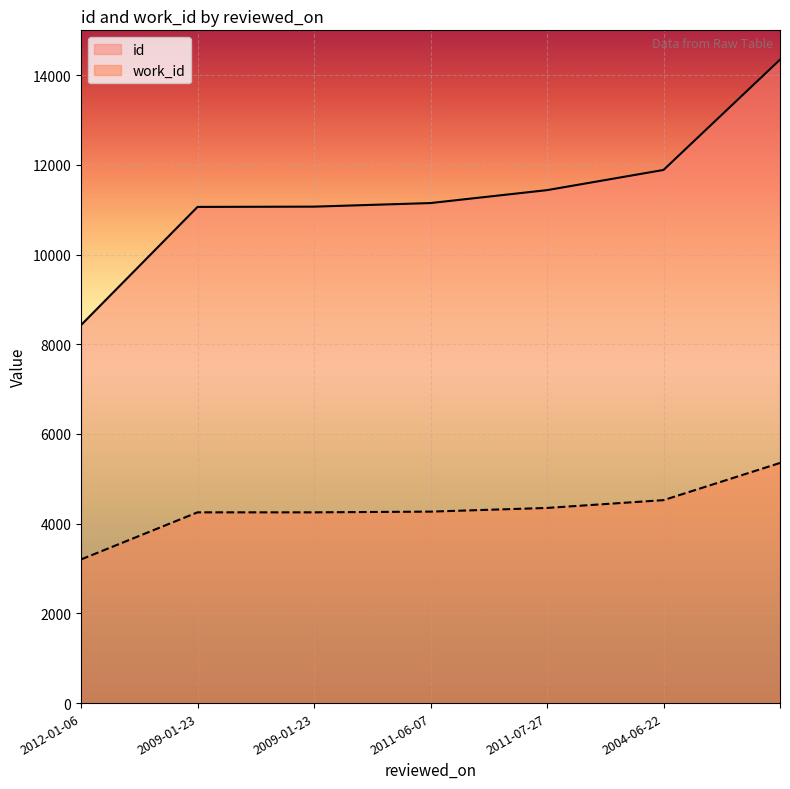

True or false: work_id and id cross at least once.

False